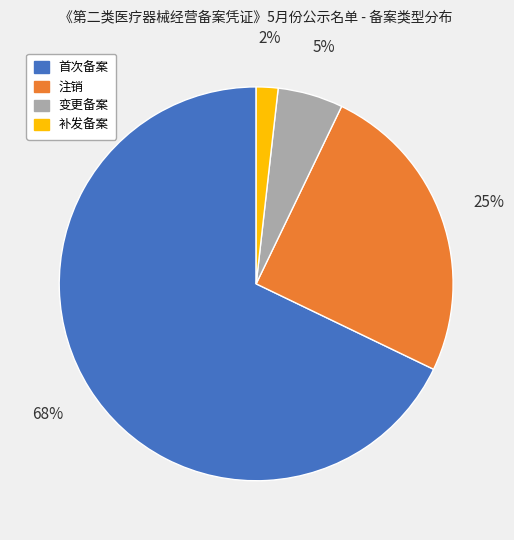

Rank the categories by value from lowest to highest.

补发备案, 变更备案, 注销, 首次备案